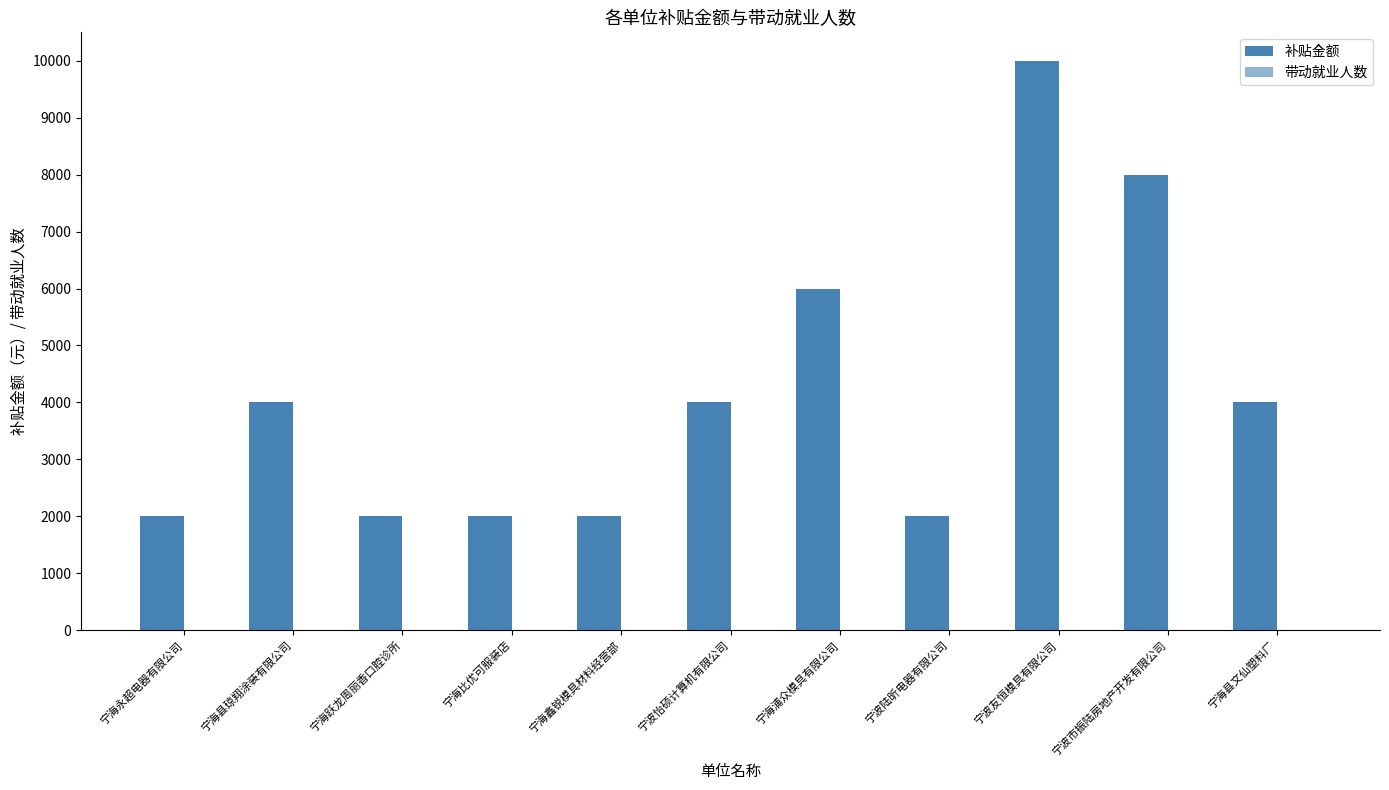

Reading right to left, what are all the values shown in this chart?

补贴金额: 宁海县文仙塑料厂=4000	宁波市振陆房地产开发有限公司=8000	宁波友恒模具有限公司=10000	宁波陆昕电器有限公司=2000	宁海浦众模具有限公司=6000	宁波怡硕计算机有限公司=4000	宁海鑫锐模具材料经营部=2000	宁海比优可服装店=2000	宁海跃龙周丽香口腔诊所=2000	宁海县琼翔涂装有限公司=4000	宁海永超电器有限公司=2000
带动就业人数: 宁海县文仙塑料厂=2	宁波市振陆房地产开发有限公司=4	宁波友恒模具有限公司=5	宁波陆昕电器有限公司=1	宁海浦众模具有限公司=3	宁波怡硕计算机有限公司=2	宁海鑫锐模具材料经营部=1	宁海比优可服装店=1	宁海跃龙周丽香口腔诊所=1	宁海县琼翔涂装有限公司=2	宁海永超电器有限公司=1